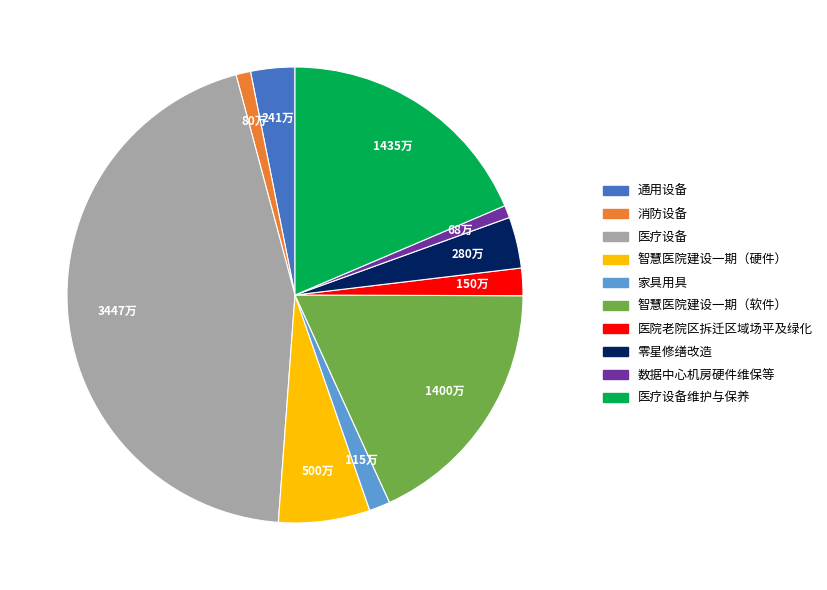

Does any single category account for the majority?

No